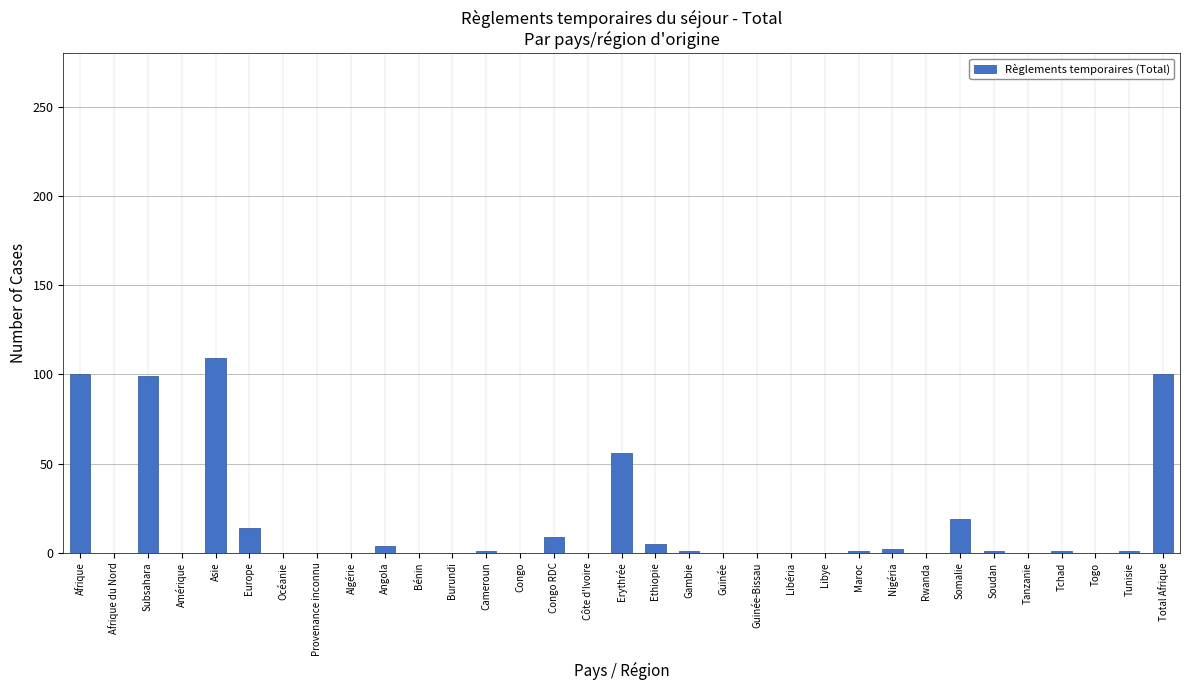

What is the sum of all values?

523